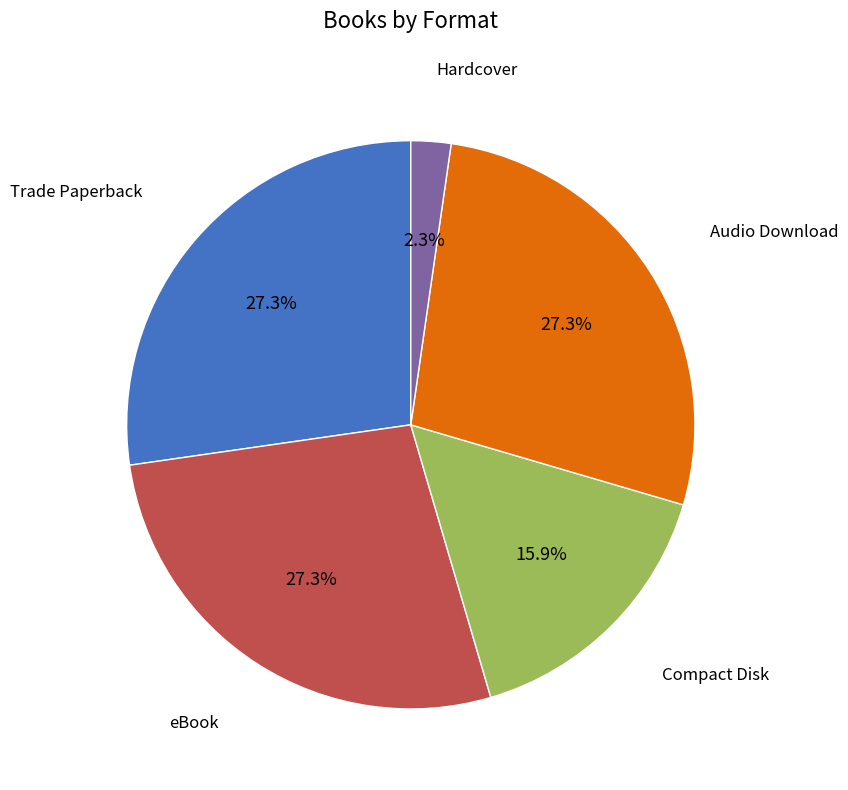

Is there any slice that represents more than half of the pie?

No